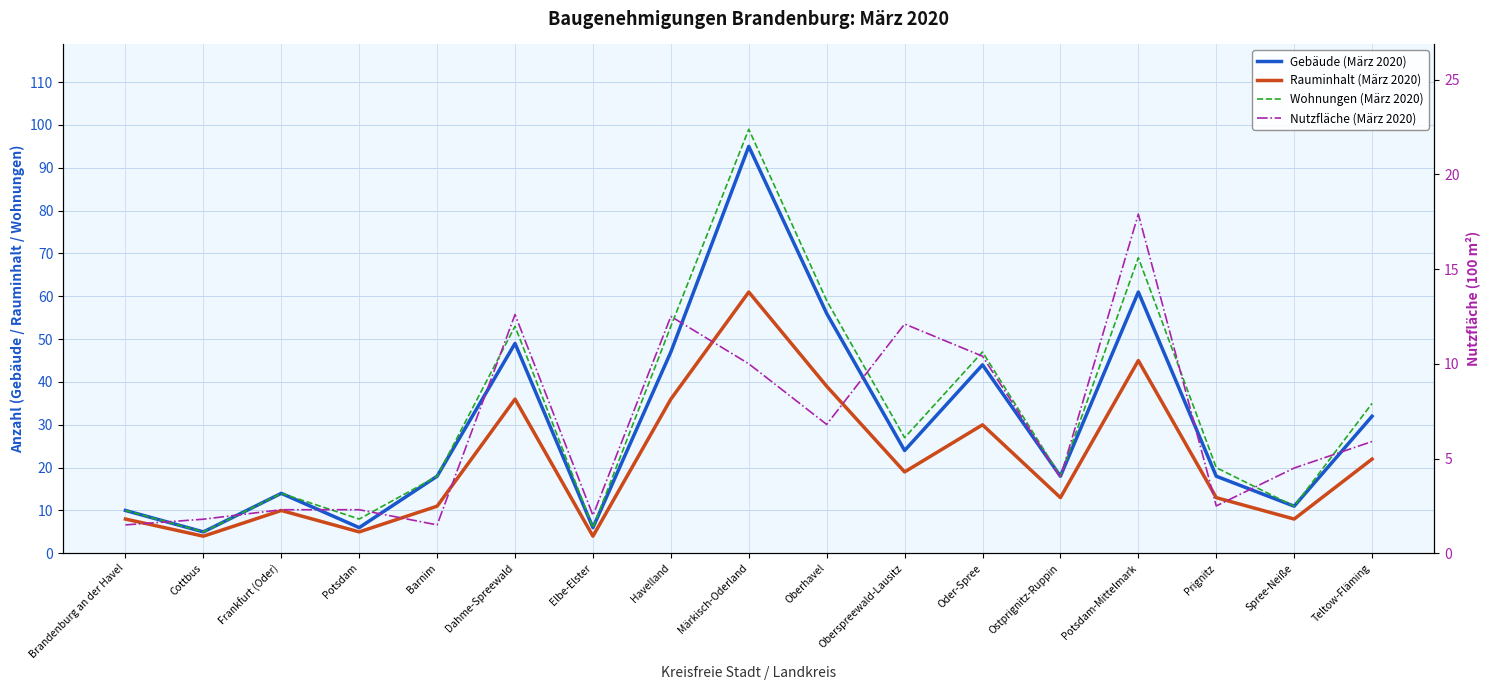

What is the difference between the Gebäude (März 2020) values at Ostprignitz-Ruppin and Cottbus?

13.0